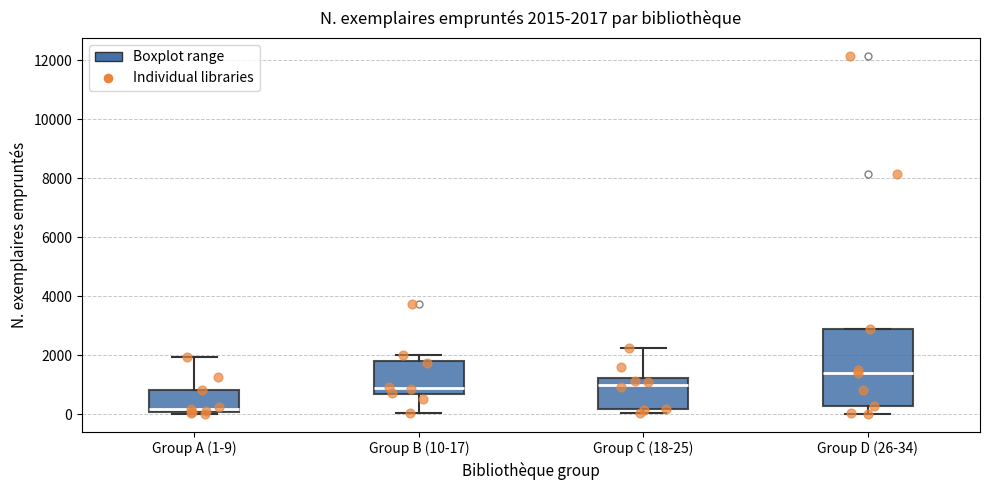

Which box's median line is the lowest?

Group A (1-9)